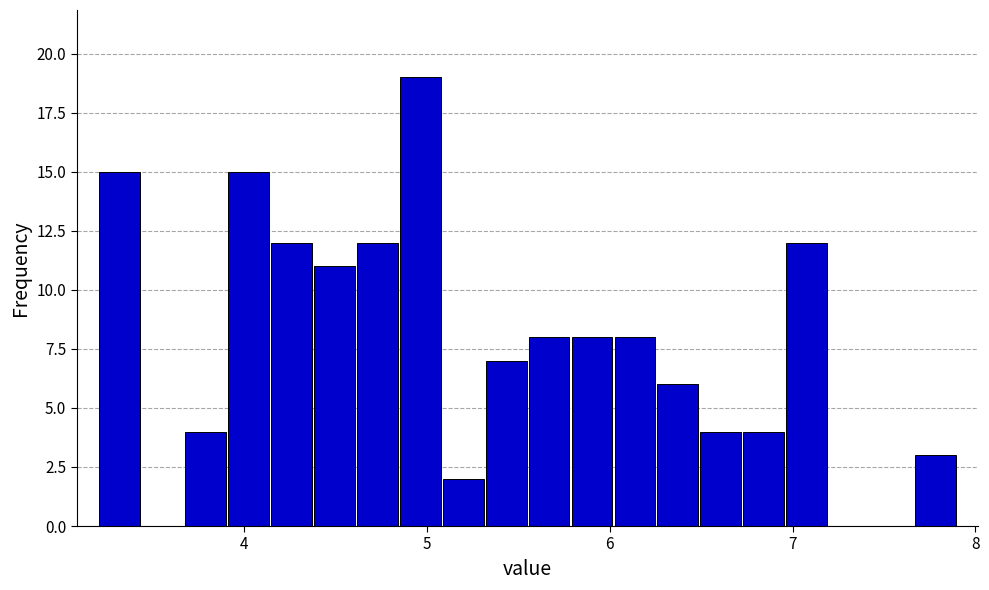

Read against the x-axis, roughly where is the centre of the tallest bar?

5.0